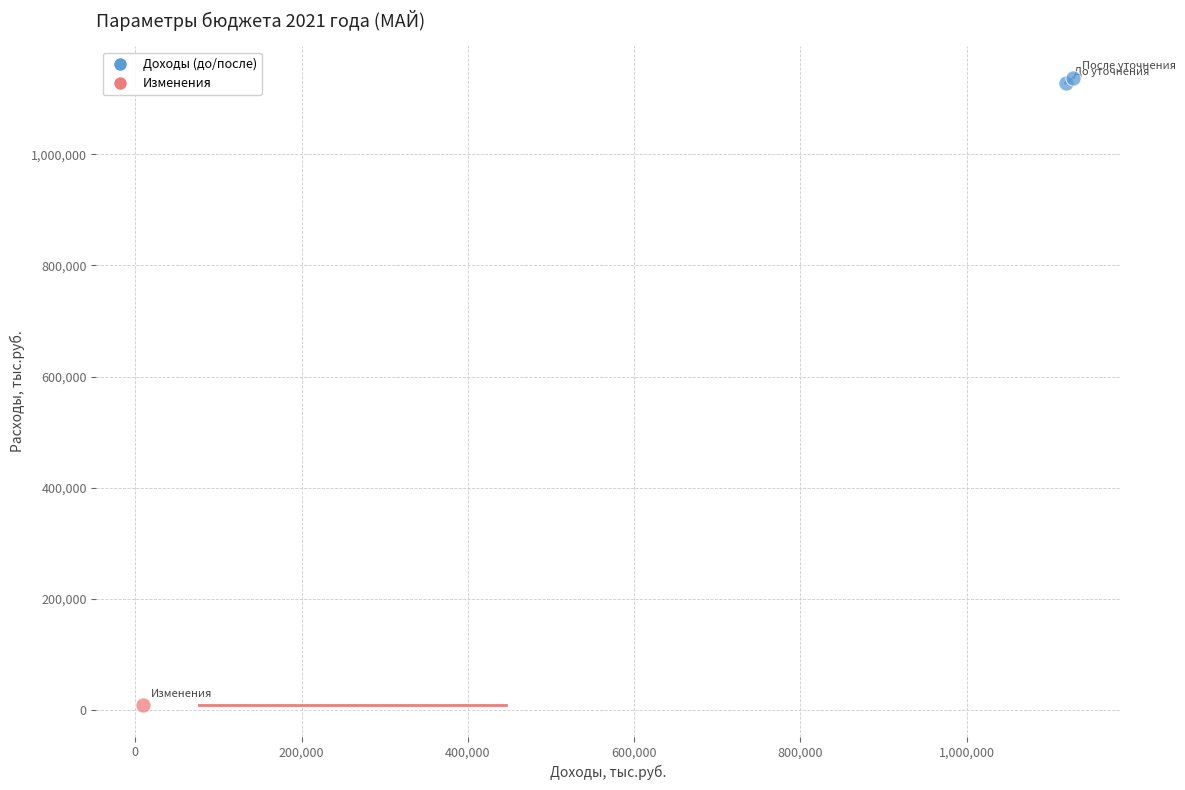

What are all the series names shown in the legend?

Доходы (до/после), Изменения